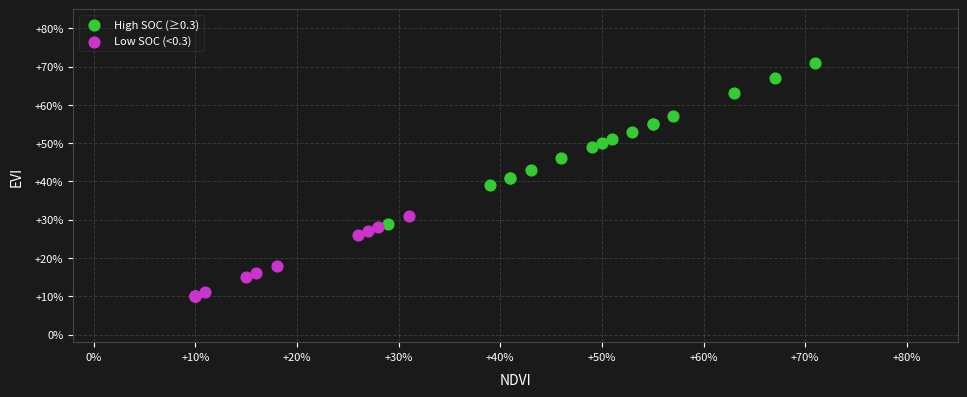

Which series has the widest spread of Y values?

High SOC (≥0.3)